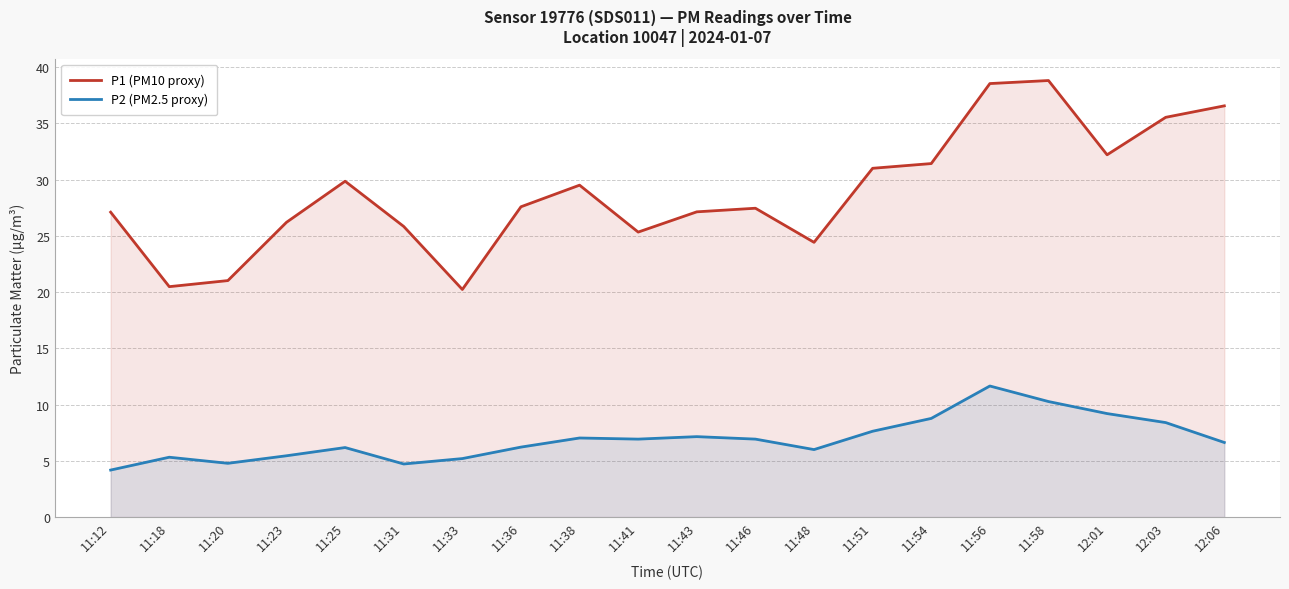

True or false: P1 (PM10 proxy) and P2 (PM2.5 proxy) intersect in this chart.

False